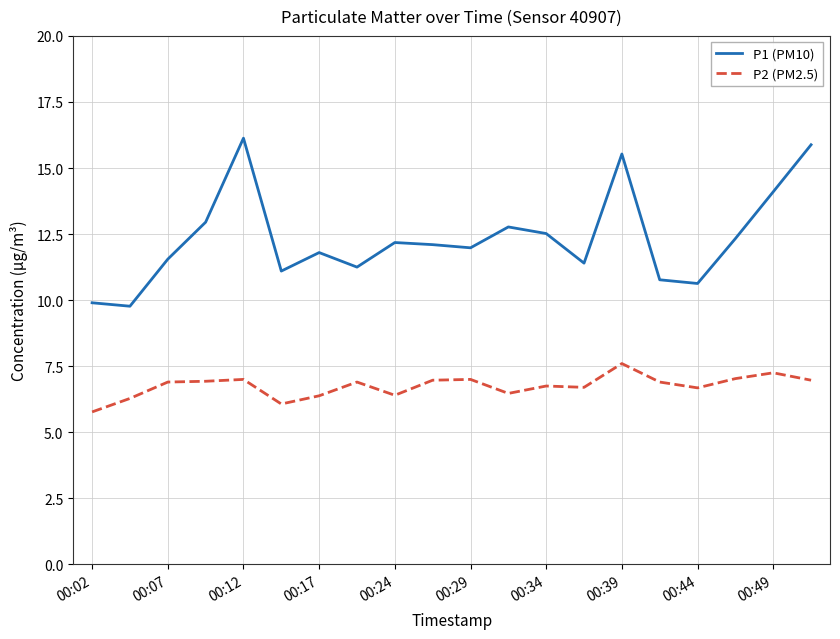

What is the maximum value for P2 (PM2.5)?

7.6